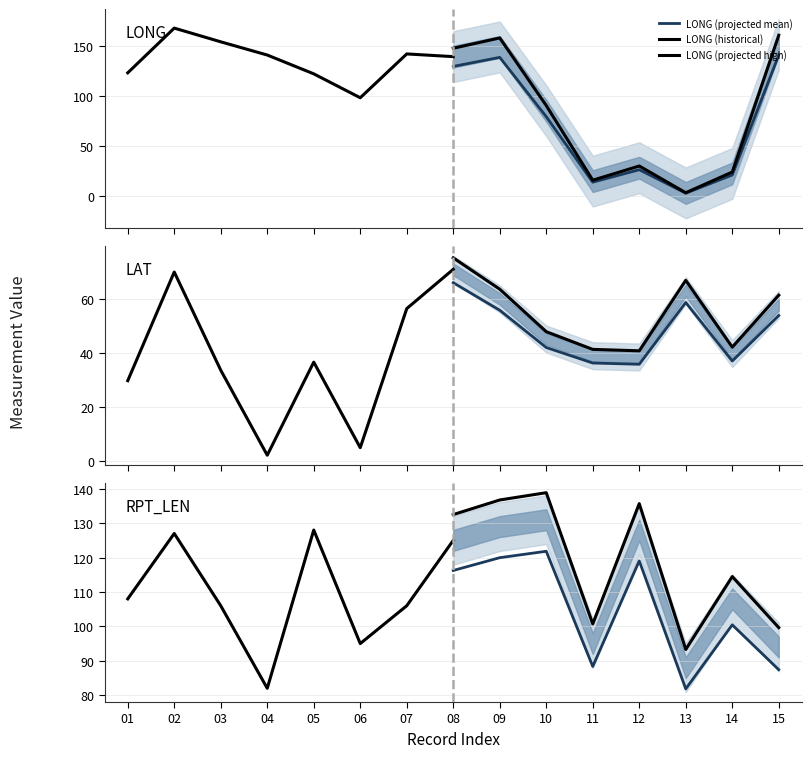

How many times do LONG and RPT_LEN cross each other?

4